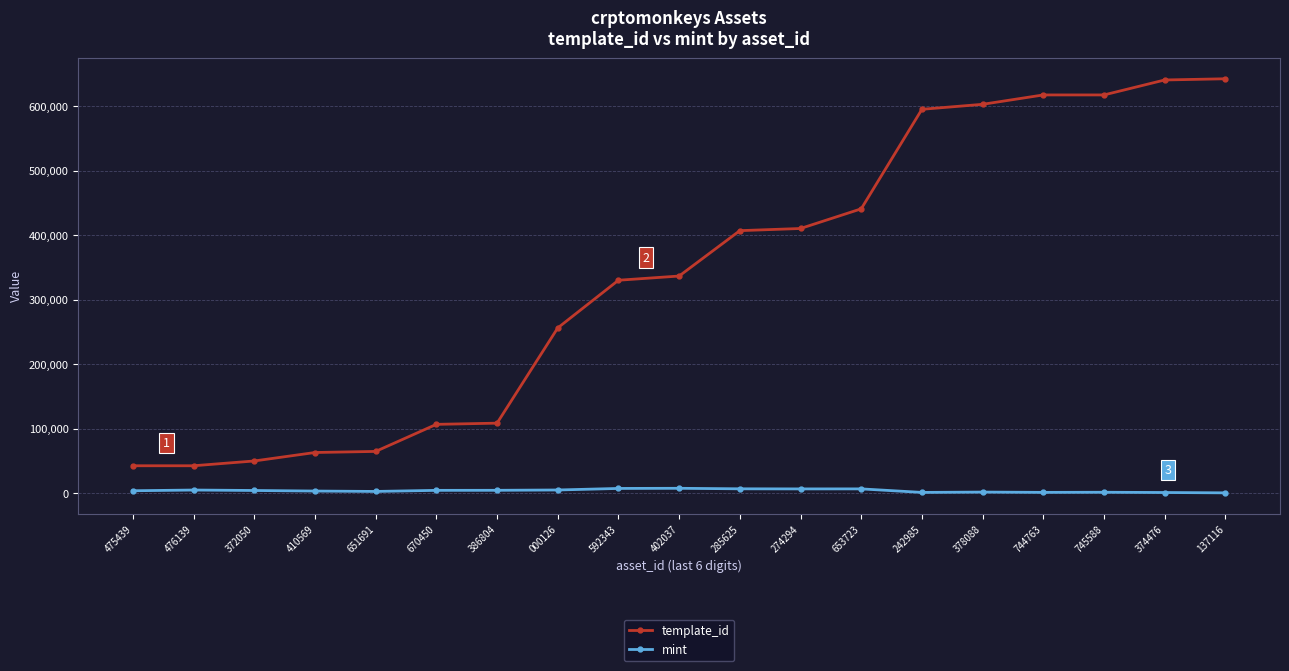

Rank the series by their average value, from highest to lowest.

template_id, mint